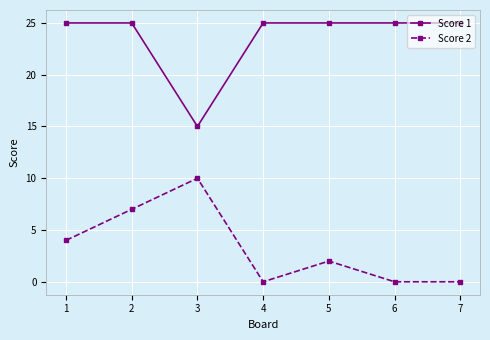

What is the value of the Score 1 point at the 7th from the left?

25